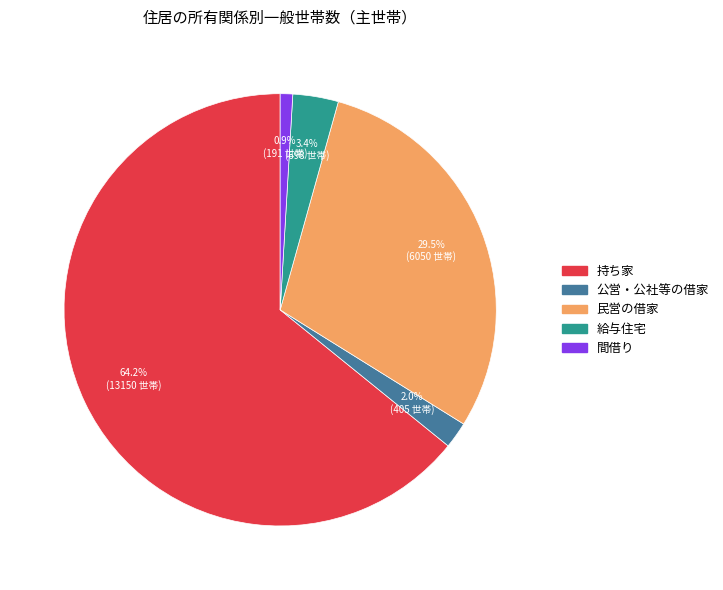

Count the number of slices in the pie.

5